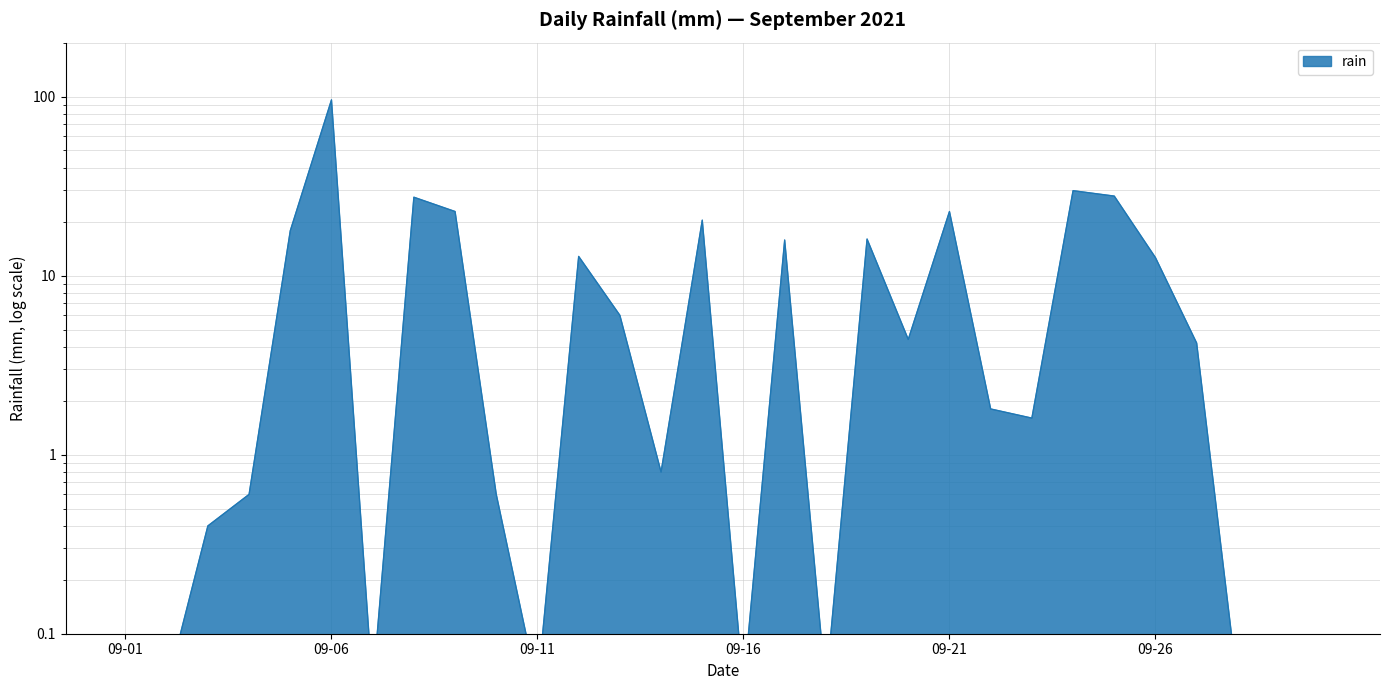

What is the maximum value shown in the chart?

95.8